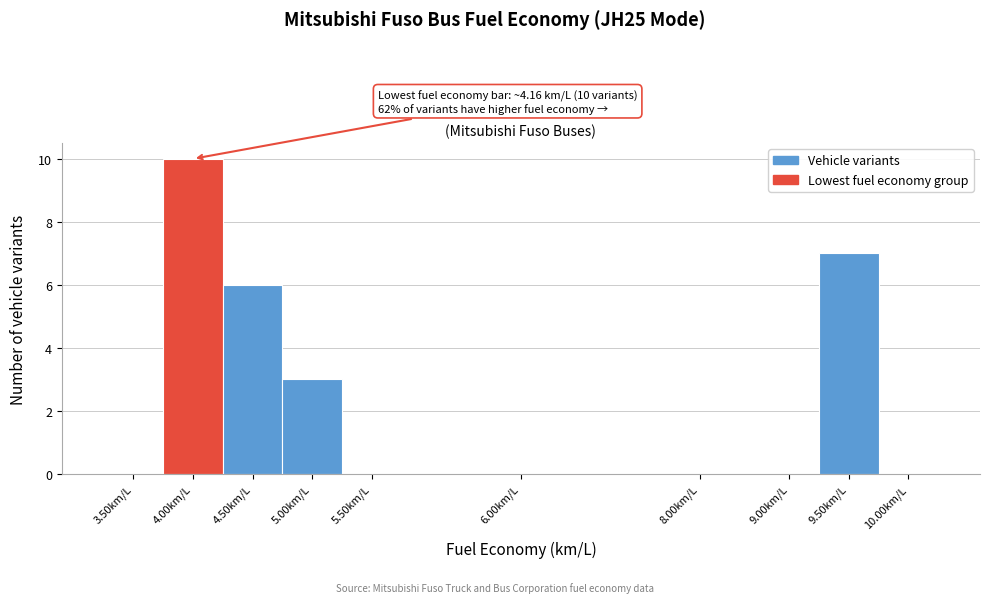

Reading left to right, what are all the values shown in this chart?

3.50km/L=0	4.00km/L=10	4.50km/L=6	5.00km/L=3	5.50km/L=0	6.00km/L=0	8.00km/L=0	9.00km/L=0	9.50km/L=7	10.00km/L=0